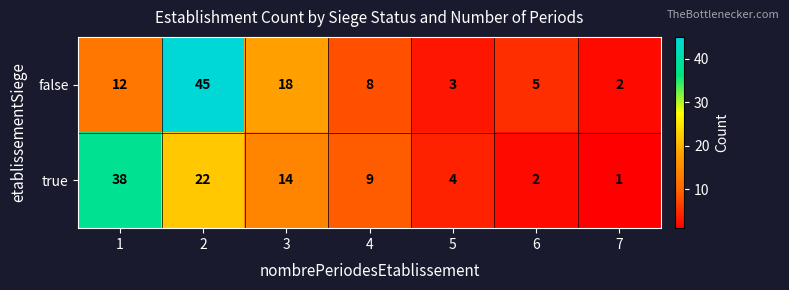

How many distinct data groups are displayed?

2